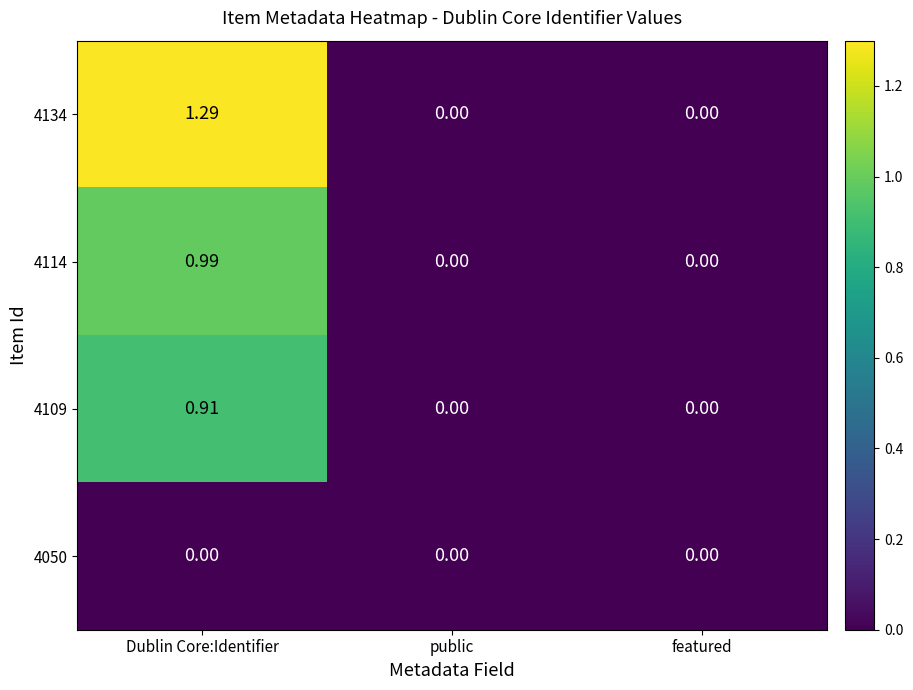

At which label does 4109 reach its peak?

Dublin Core:Identifier